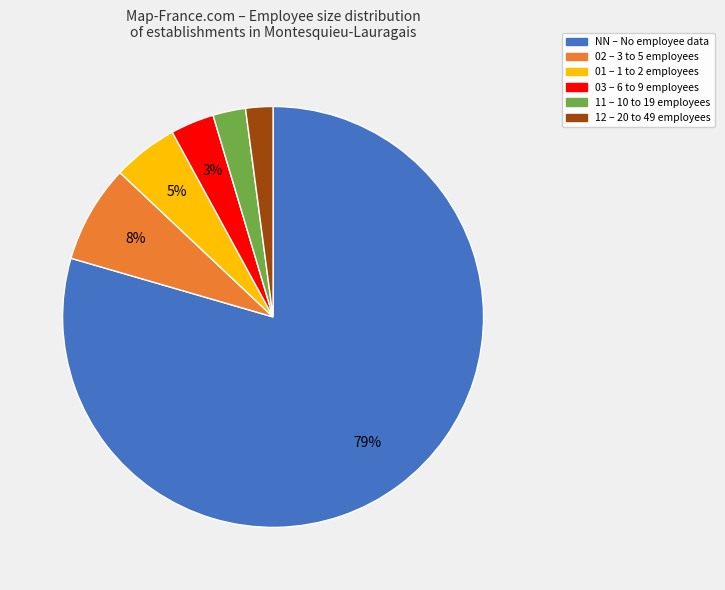

To the nearest percent, what is the average slice percentage?

17%